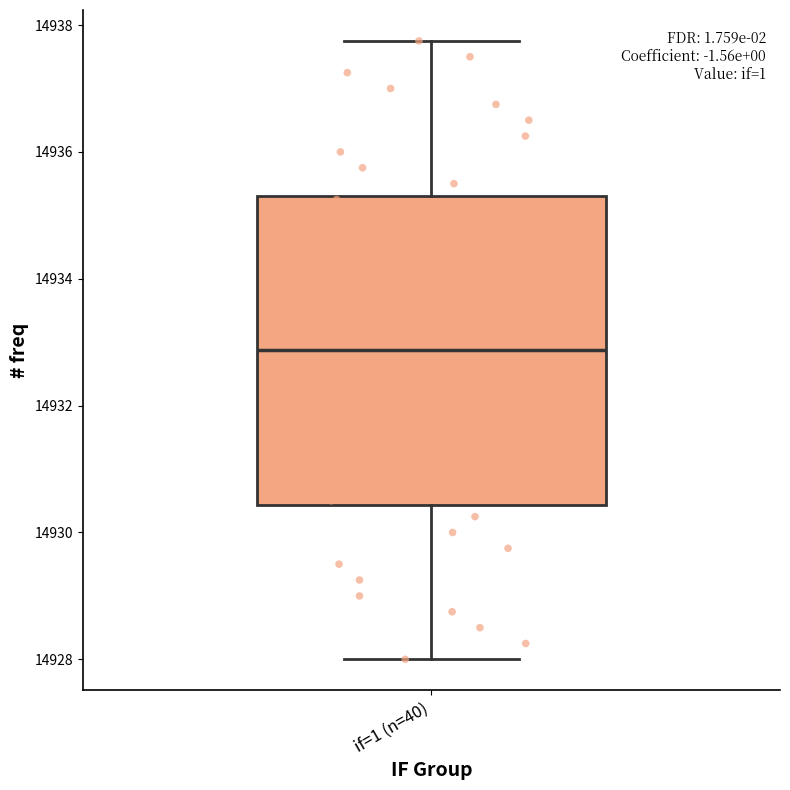

Transcribe this box plot: give where the median line is, the range the box spans, and where the two whiskers end, as read against the y-axis. The values are not printed on the chart, so give them approximately, as read against the axis.

median 14932.8, box 14930.4 to 14935.4, whiskers 14928.0 to 14937.8